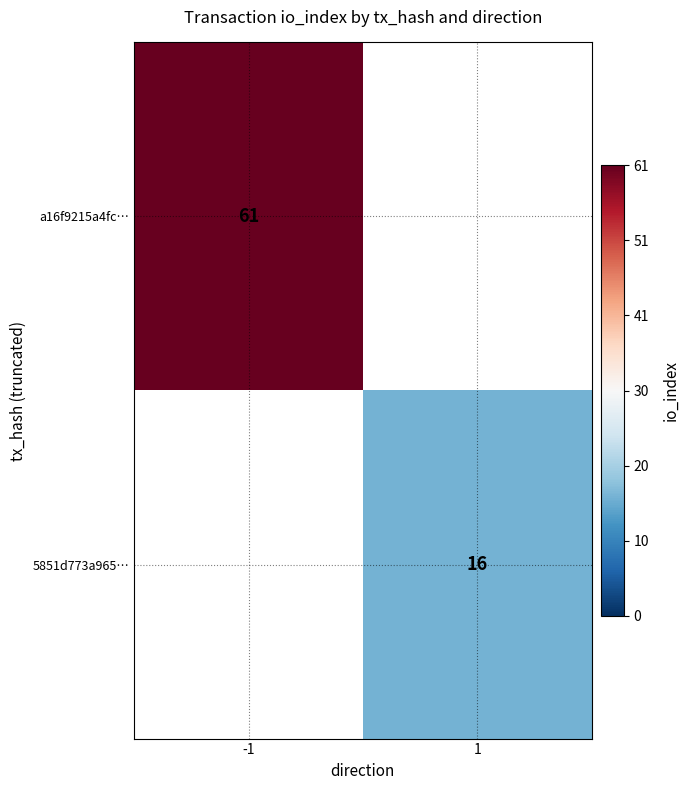

Is the value of a16f9215a4fc… at -1 greater than the value of 5851d773a965… at 1?

Yes